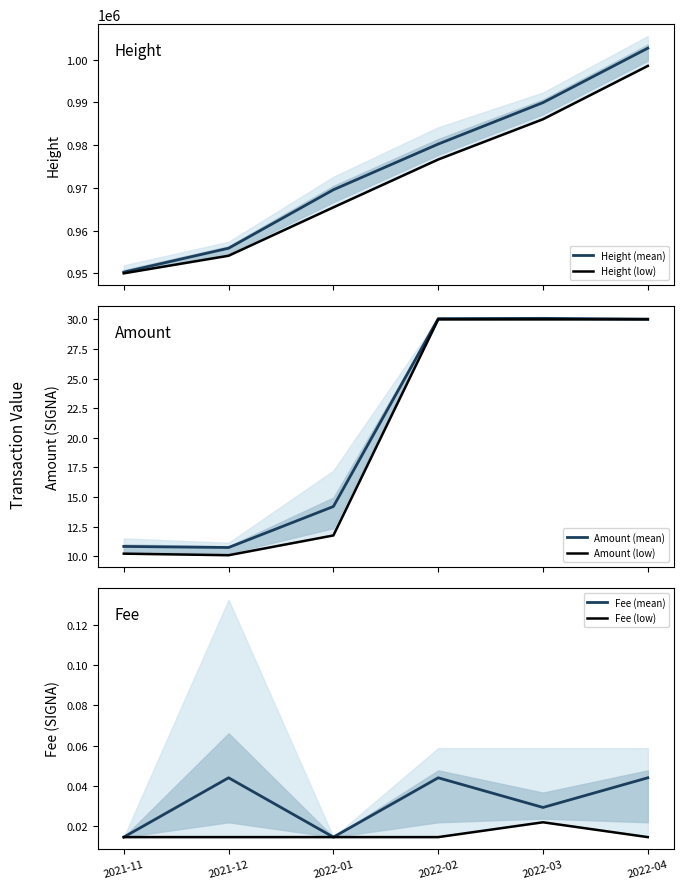

True or false: Amount (mean) has a value of 40.5 at 2022-03.

False